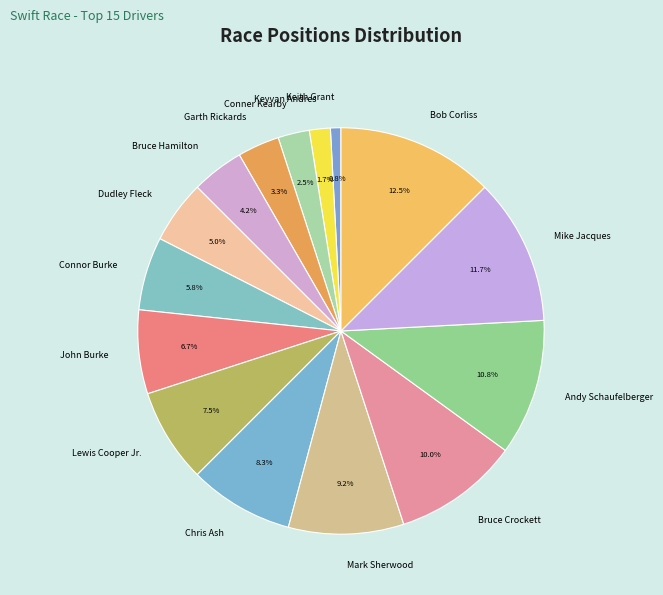

What is the smallest slice in the pie chart?

Keith Grant